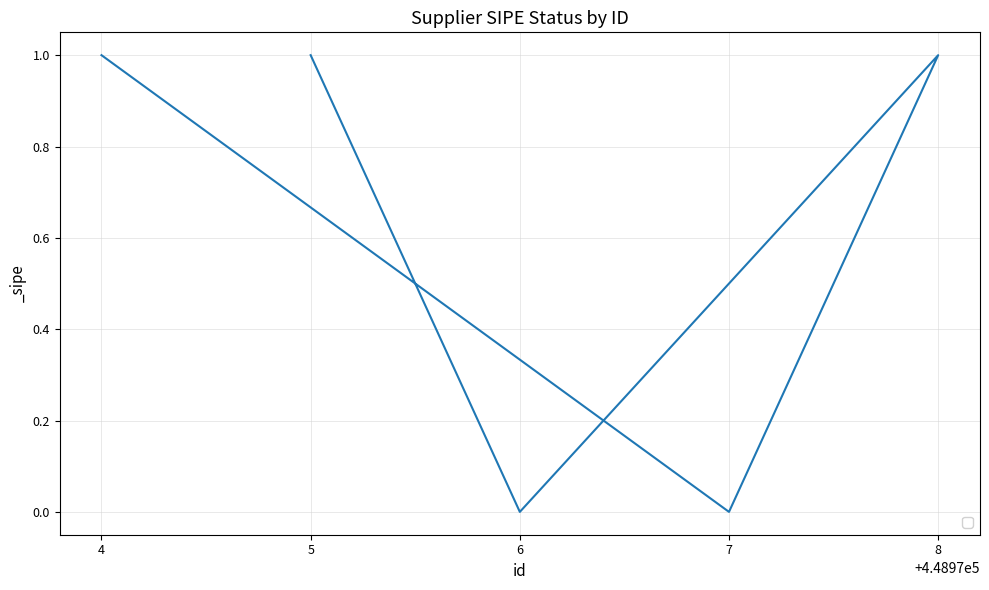

Does the chart display data point markers on the line(s)?

No